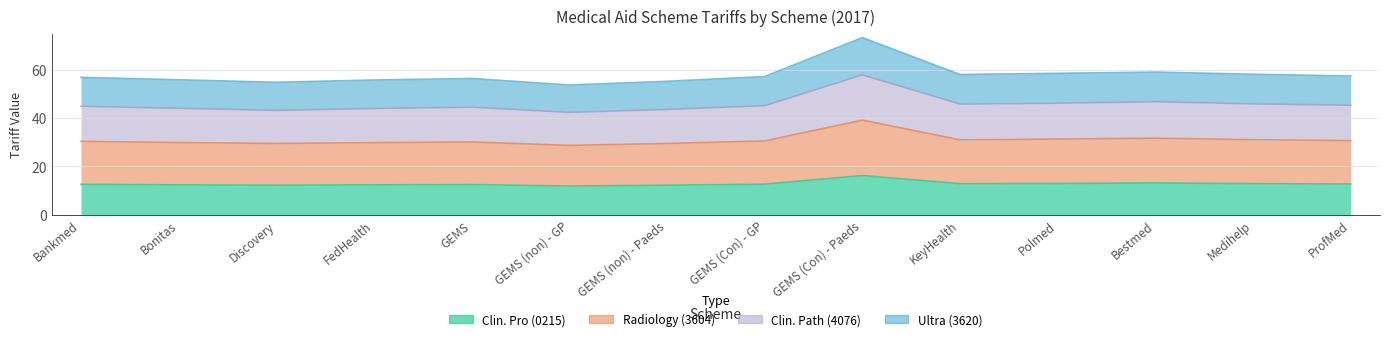

The value of Clin. Path (4076) at Bankmed is 60.3. True or false?

False